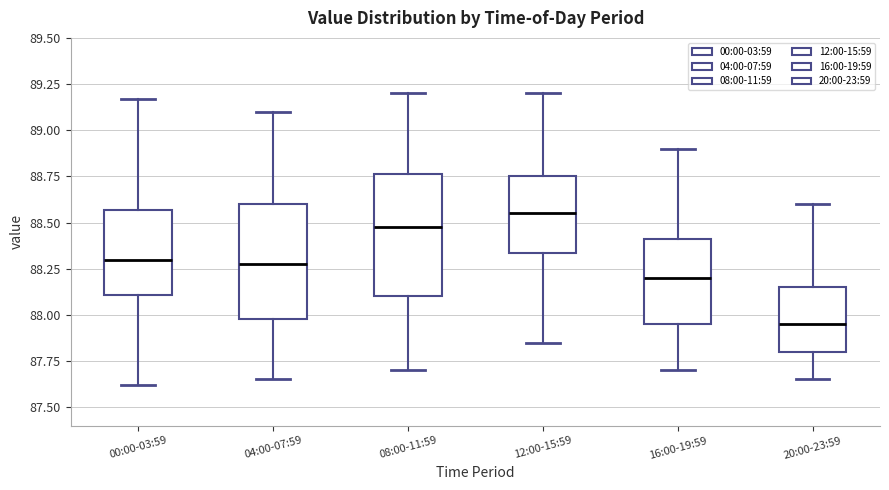

Reading left to right, transcribe this box plot: for each box, give where its median line is, the range the box spans, and where its two whiskers end, as read against the y-axis. The values are not printed on the chart, so give them approximately, as read against the axis.

00:00-03:59: median 88.30, box 88.10 to 88.55, whiskers 87.60 to 89.15
04:00-07:59: median 88.30, box 88.00 to 88.60, whiskers 87.65 to 89.10
08:00-11:59: median 88.50, box 88.10 to 88.75, whiskers 87.70 to 89.20
12:00-15:59: median 88.55, box 88.35 to 88.75, whiskers 87.85 to 89.20
16:00-19:59: median 88.20, box 87.95 to 88.40, whiskers 87.70 to 88.90
20:00-23:59: median 87.95, box 87.80 to 88.15, whiskers 87.65 to 88.60